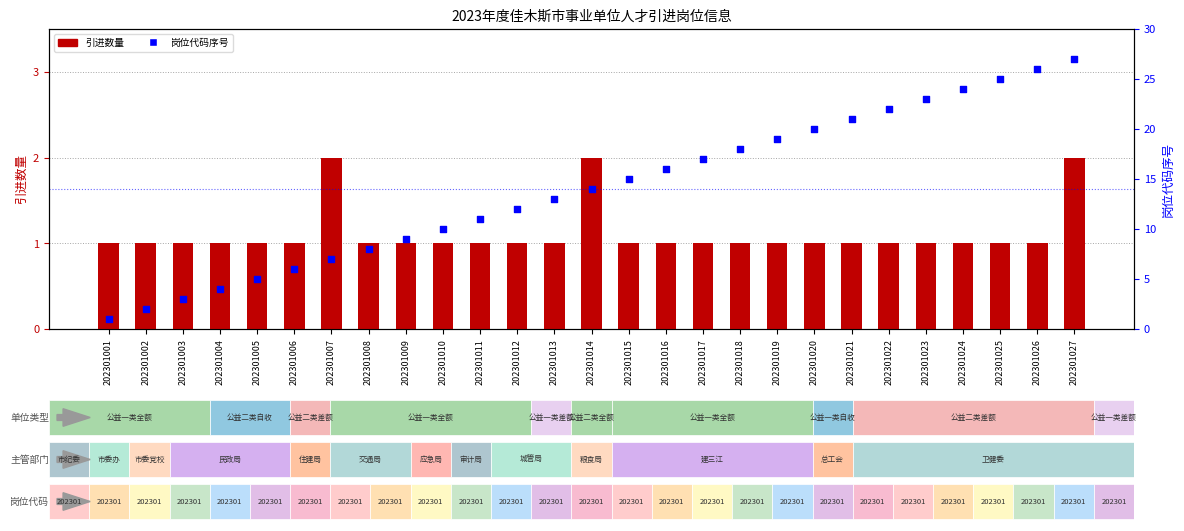

Is the value of 引进数量 at 202301027 greater than the value of 岗位代码序号 at 202301009?

No